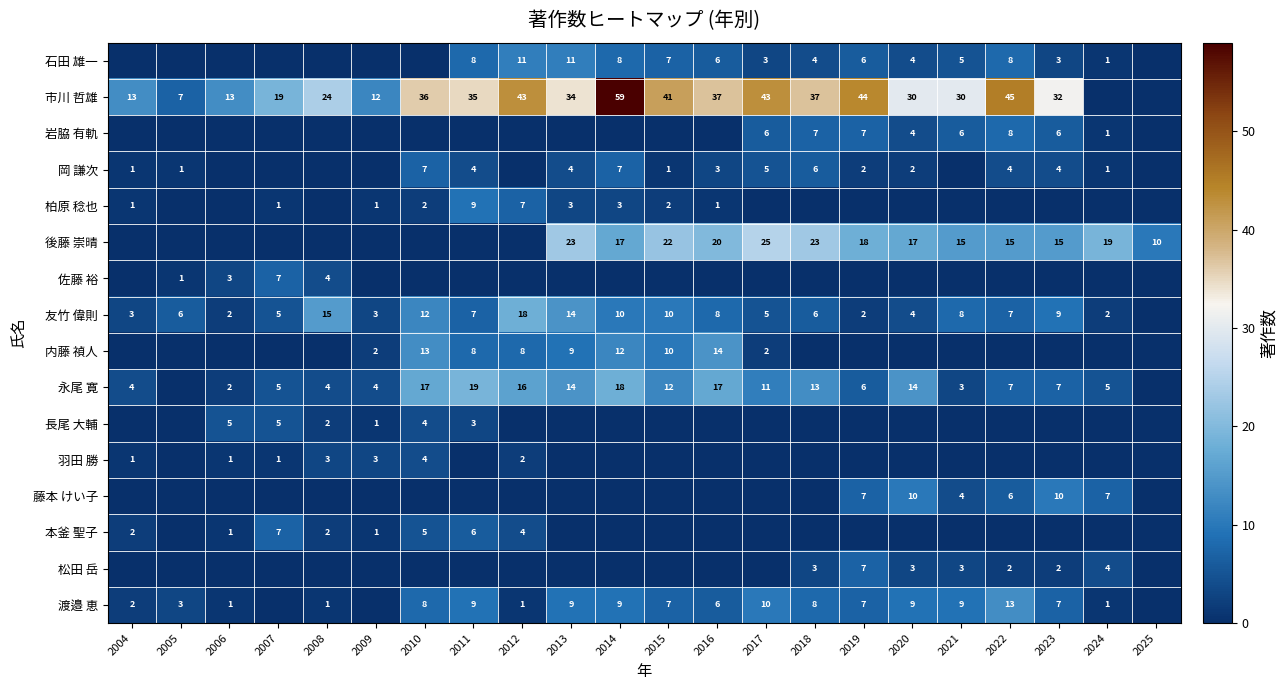

Is it true that 市川 哲雄 equals 43 at 2012?

True